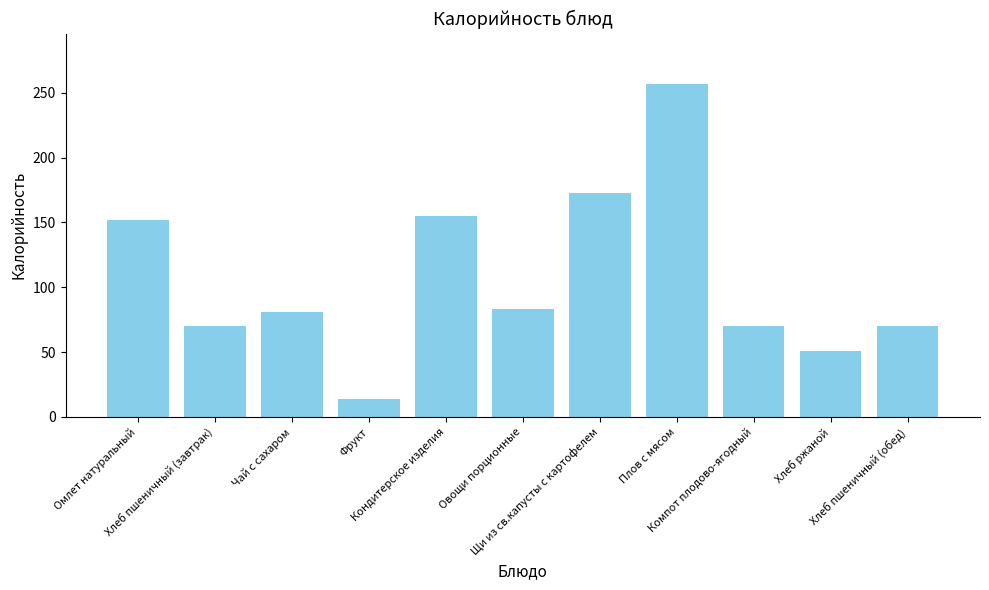

What is the value of the 8th bar from the left?

257.1